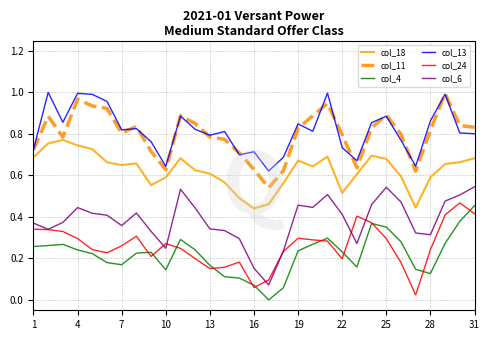

True or false: col_6 and col_4 intersect in this chart.

False